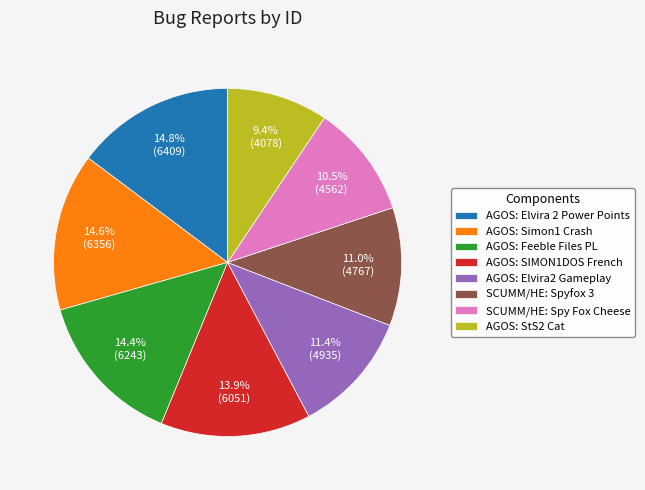

Is there a majority slice in this chart?

No